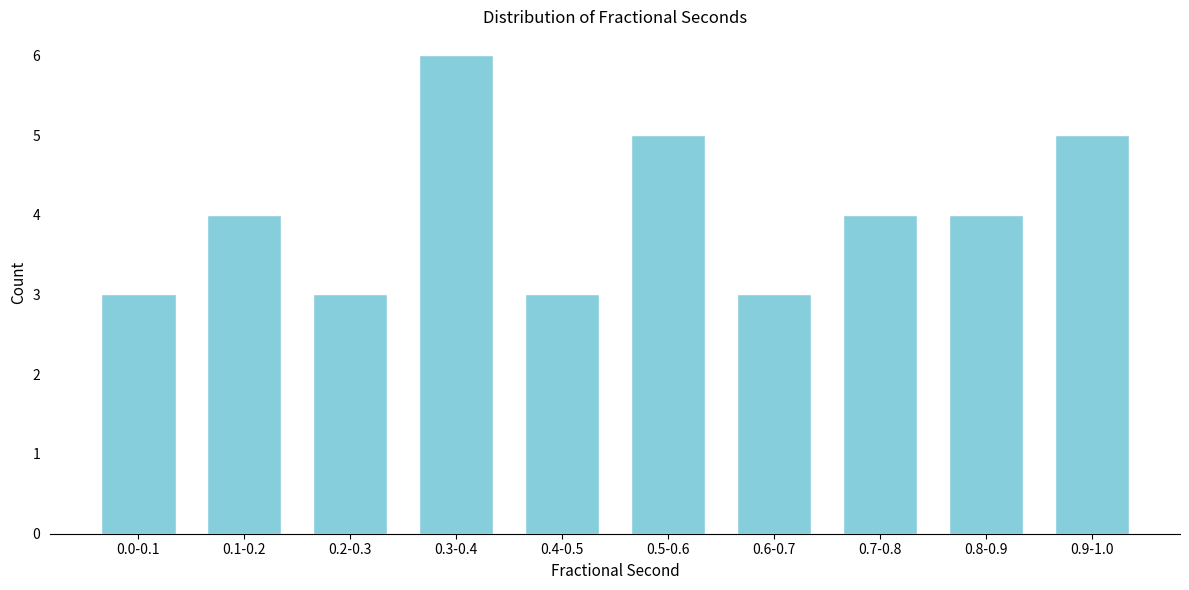

Reading left to right, list all the values displayed in this chart.

3	4	3	6	3	5	3	4	4	5